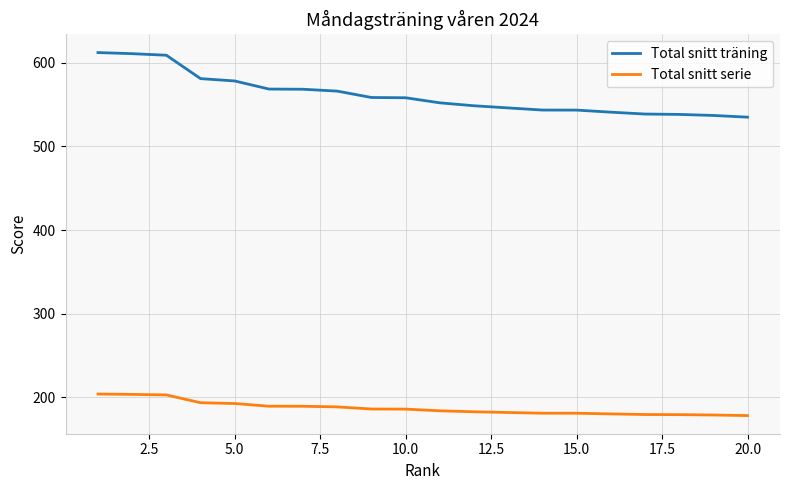

True or false: Total snitt serie and Total snitt träning intersect in this chart.

False